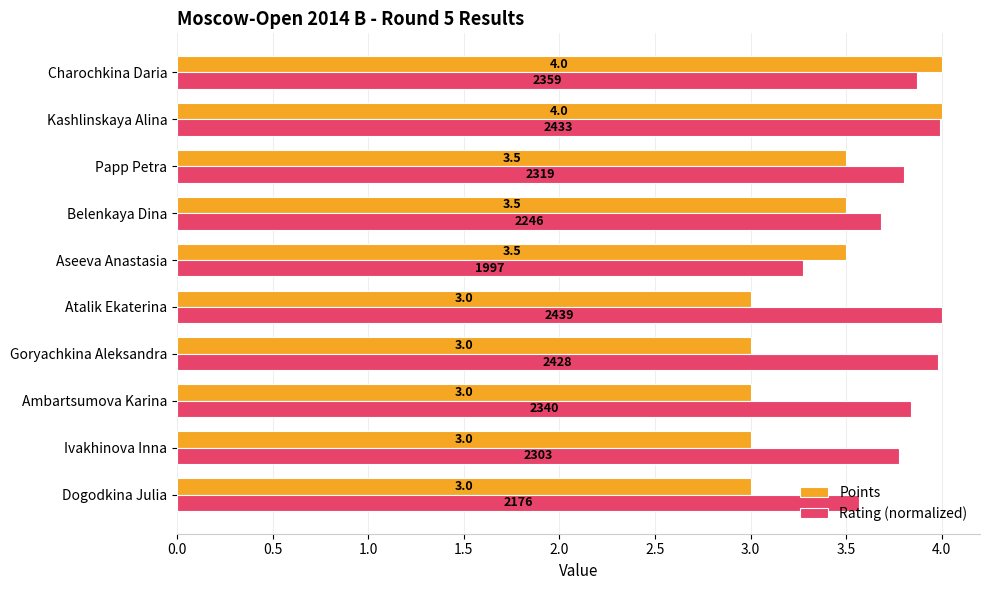

Which series changed the most between Charochkina Daria and Goryachkina Aleksandra?

Points